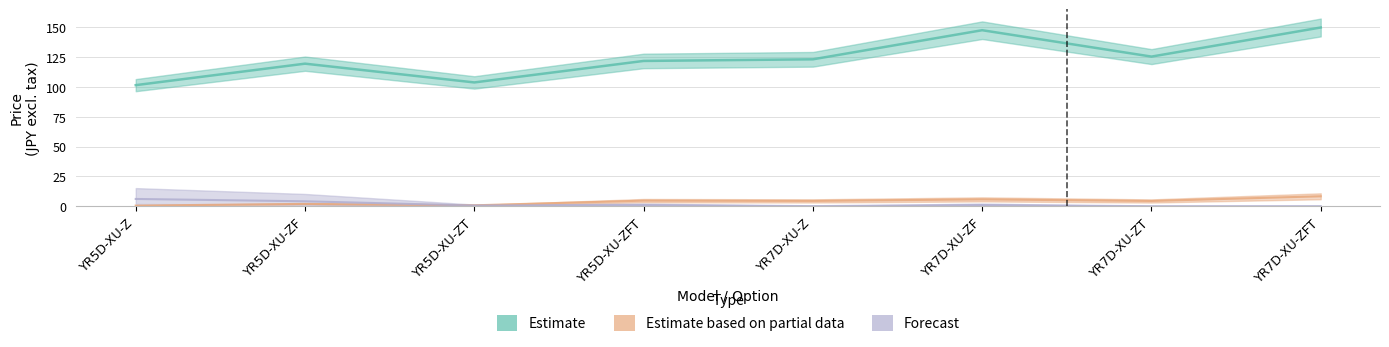

Rank the categories by Forecast value from lowest to highest.

YR7D-XU-ZT, YR7D-XU-ZFT, YR7D-XU-Z, YR5D-XU-ZT, YR5D-XU-ZFT, YR7D-XU-ZF, YR5D-XU-ZF, YR5D-XU-Z